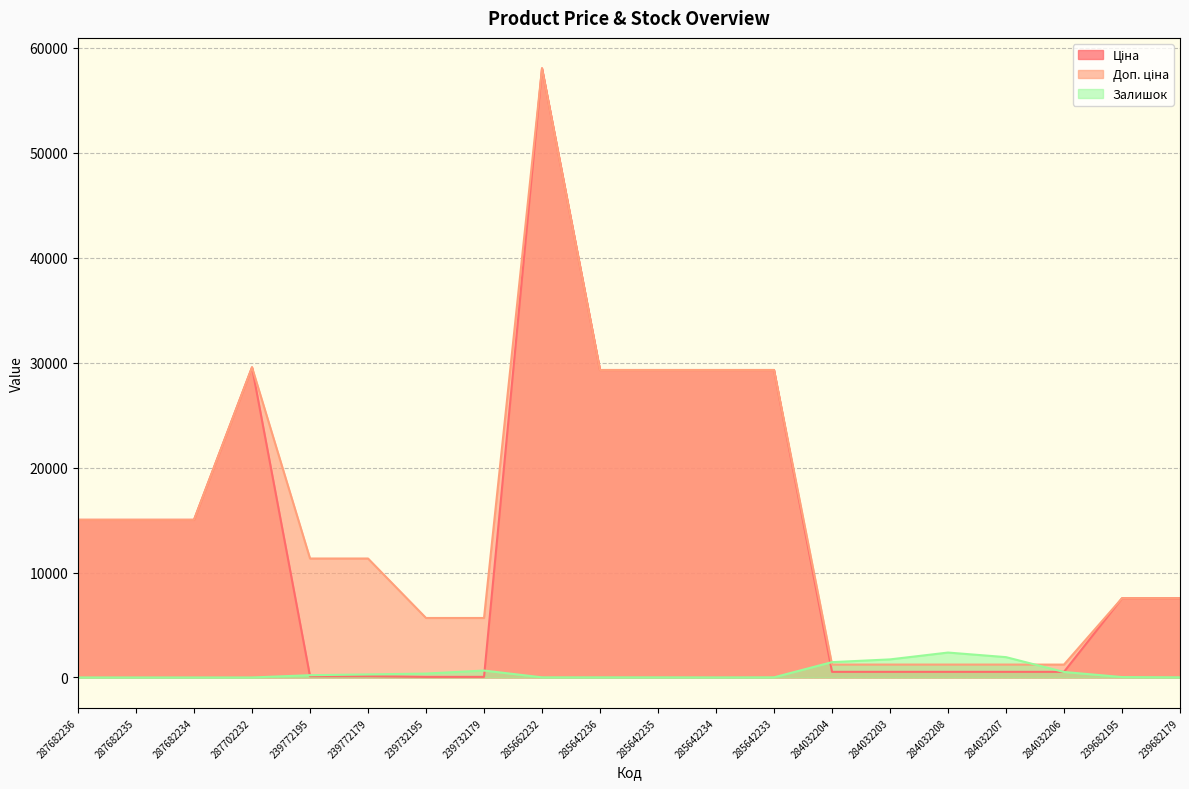

What is the highest value of the Залишок series?

2373.0